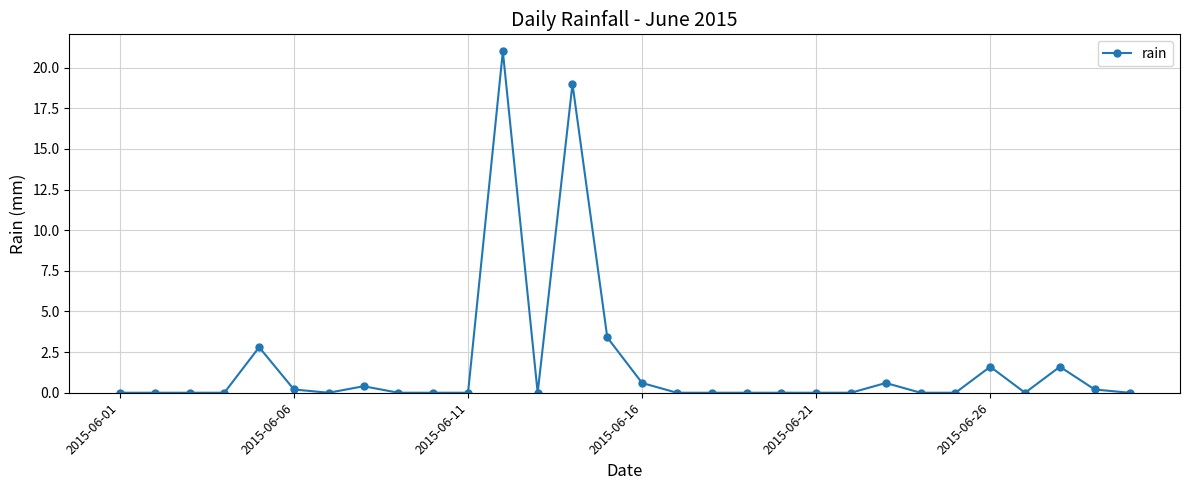

What is the maximum value shown in the chart?

21.0